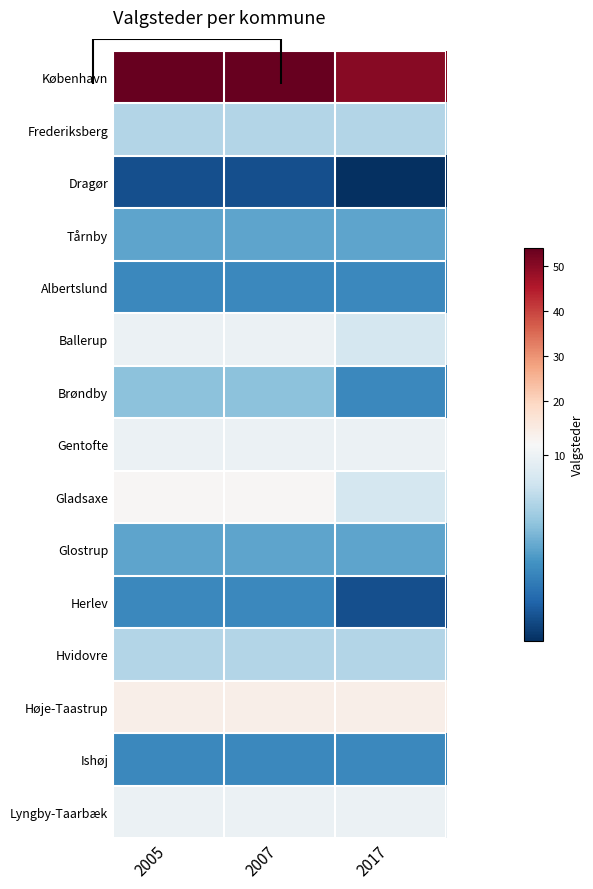

True or false: Frederiksberg has a value of 12 at 2005.

False